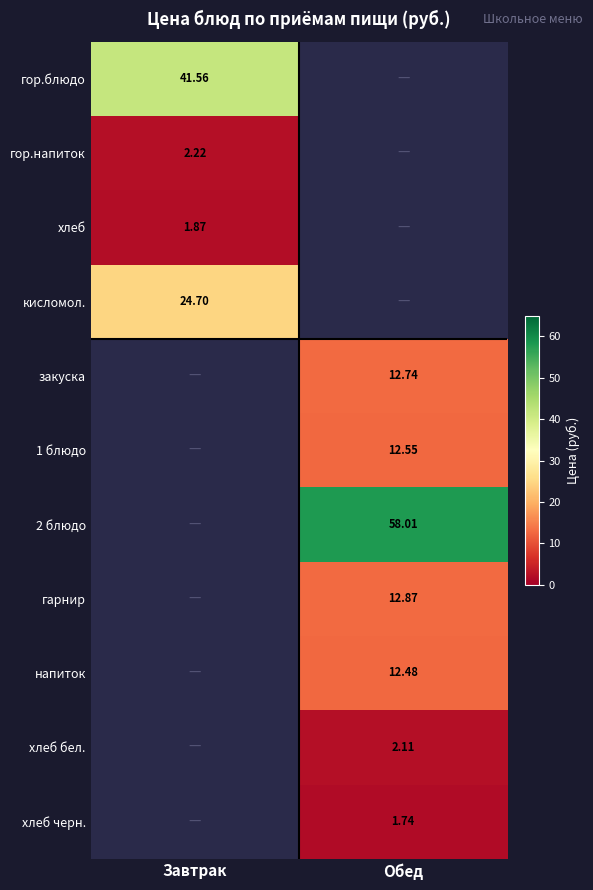

The value of напиток at Обед is 16.3. True or false?

False